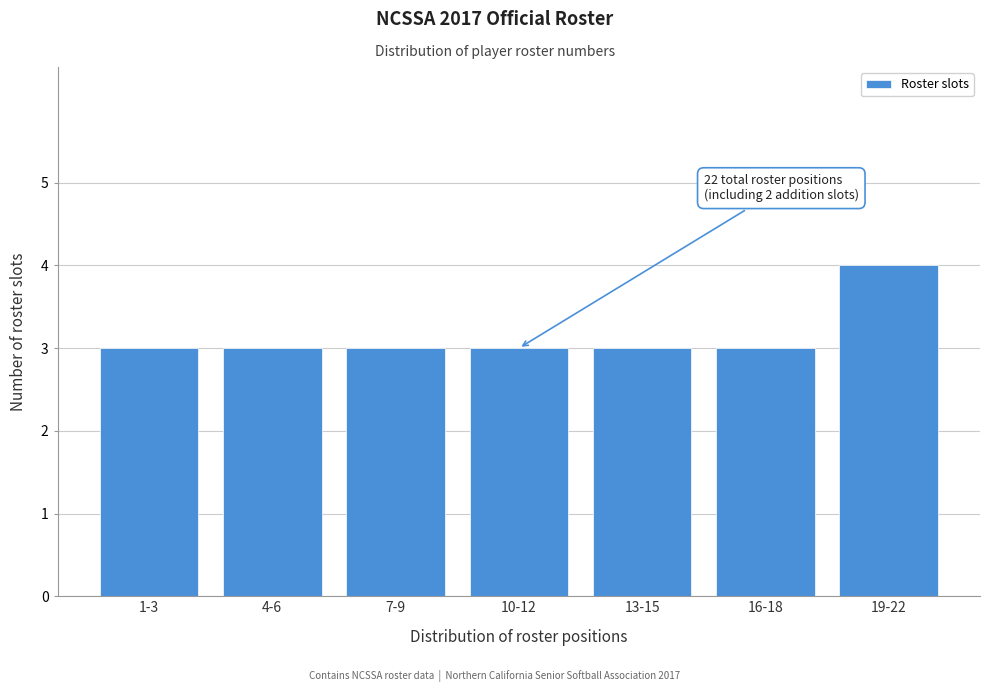

Reading left to right, extract all data points from this chart.

1-3=3	4-6=3	7-9=3	10-12=3	13-15=3	16-18=3	19-22=4